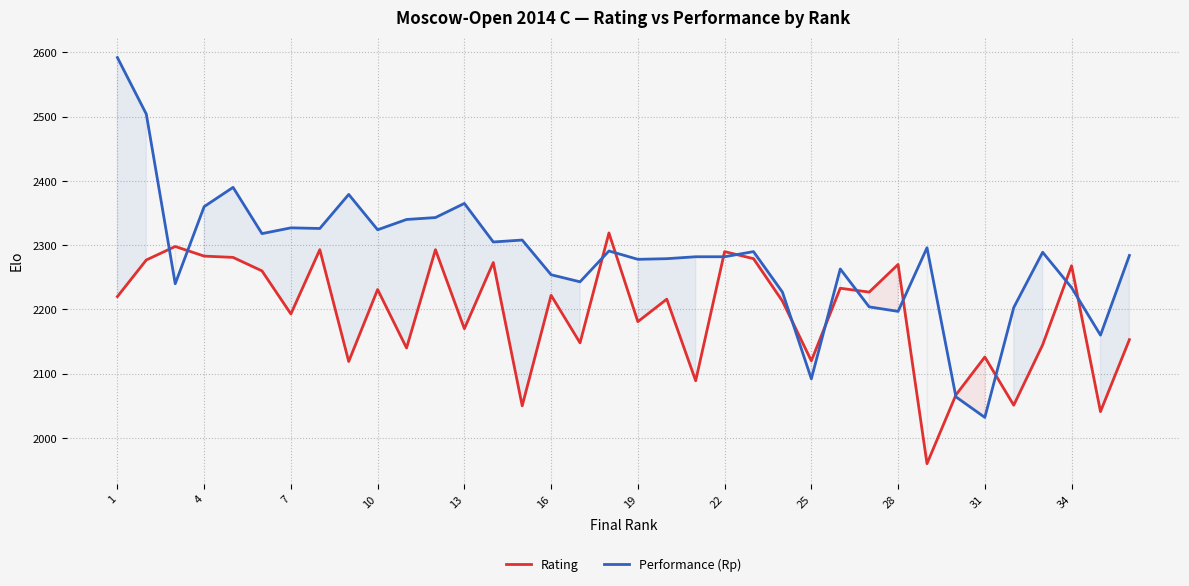

How many interior local peaks does the Rating series have?

13